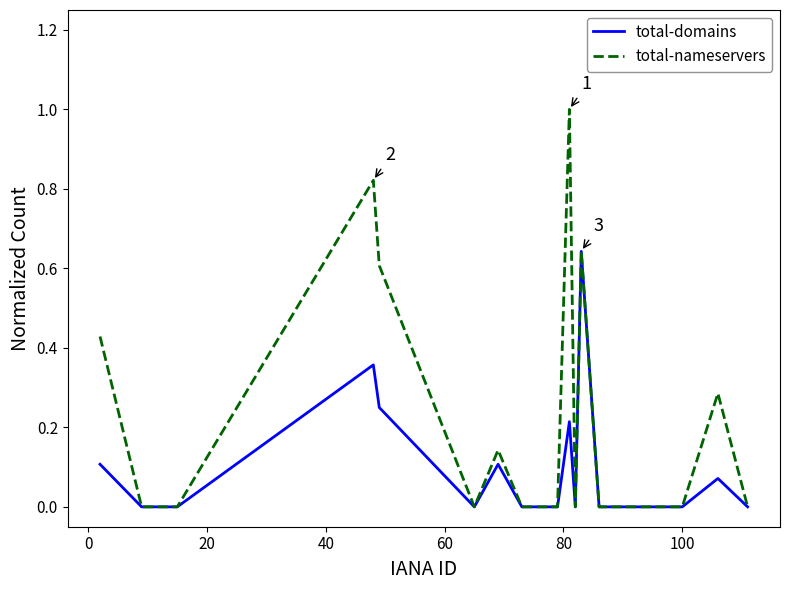

List the series in order of their overall mean, highest first.

total-nameservers, total-domains